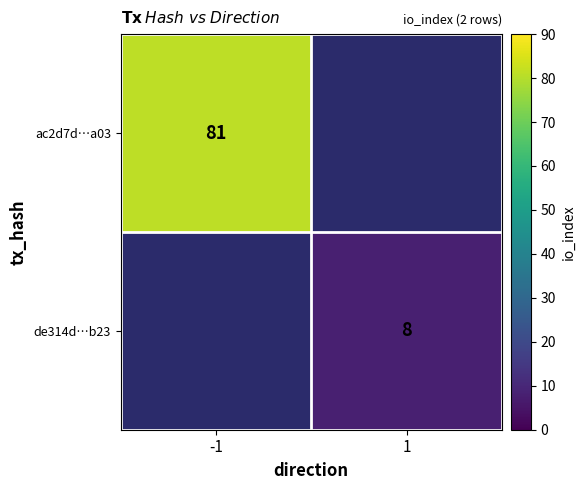

Between 1 and -1, which is larger?

-1